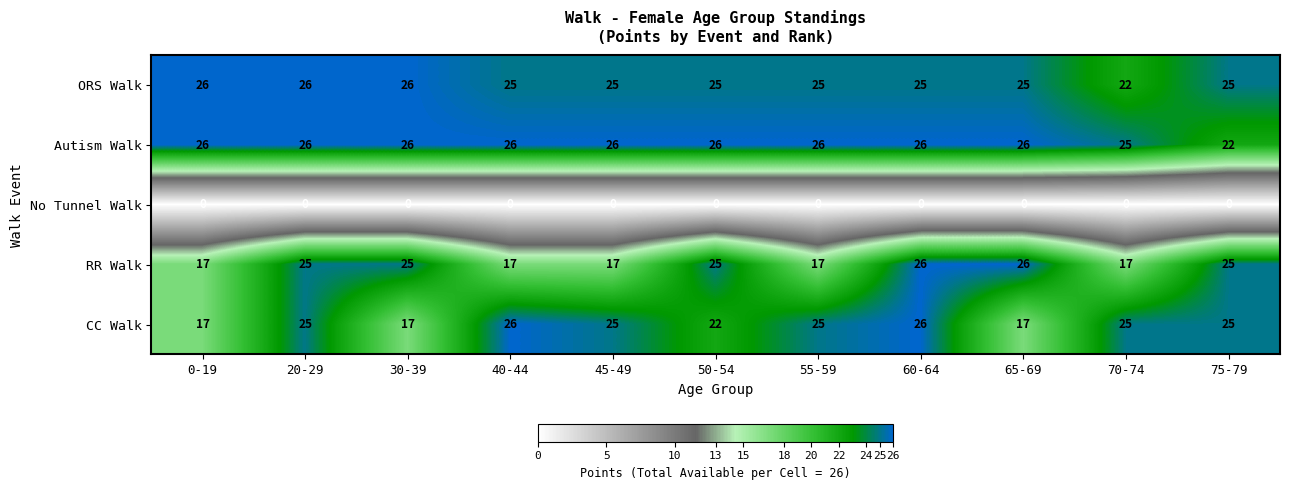

Is the value of RR Walk at 70-74 greater than the value of Autism Walk at 75-79?

No